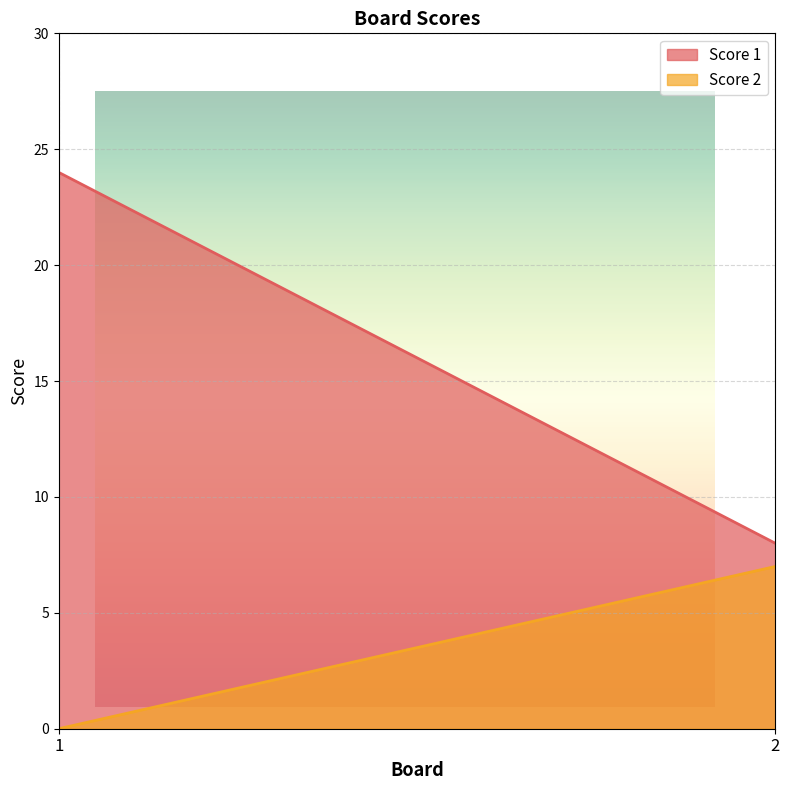

Is it true that Score 2 equals 7 at 2?

True